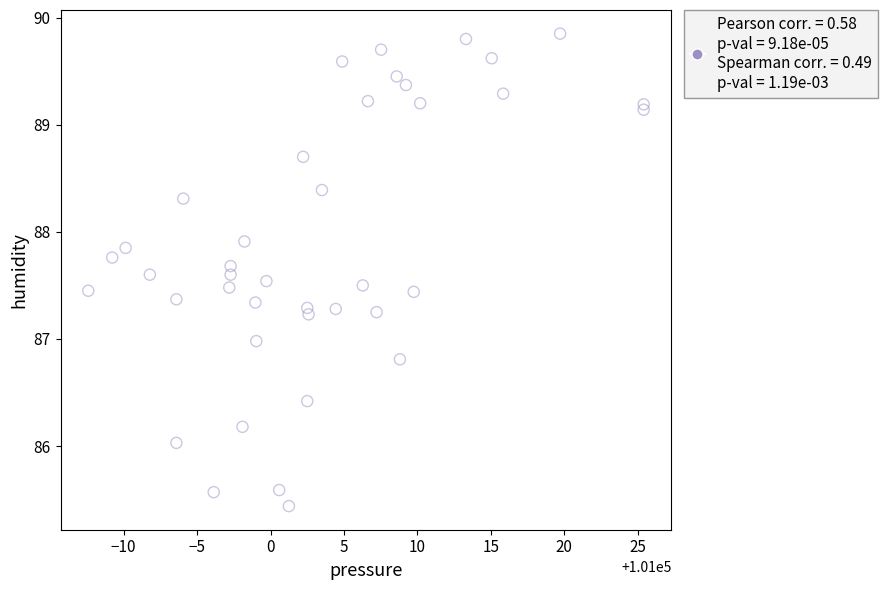

What is the range of Y values (max minus min)?

4.4